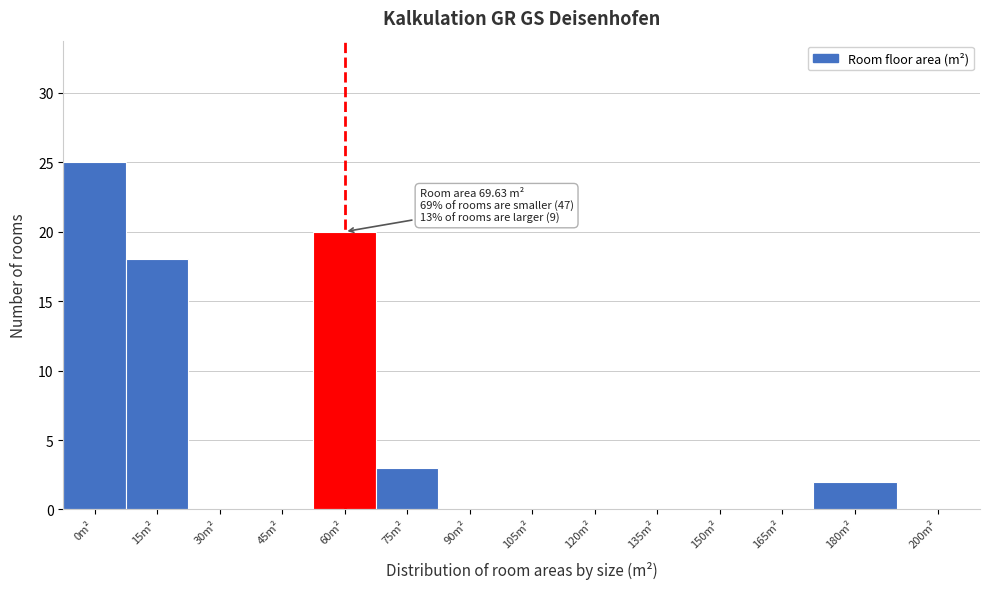

Reading left to right, extract all data points from this chart.

0m²=25	15m²=18	30m²=0	45m²=0	60m²=20	75m²=3	90m²=0	105m²=0	120m²=0	135m²=0	150m²=0	165m²=0	180m²=2	200m²=0